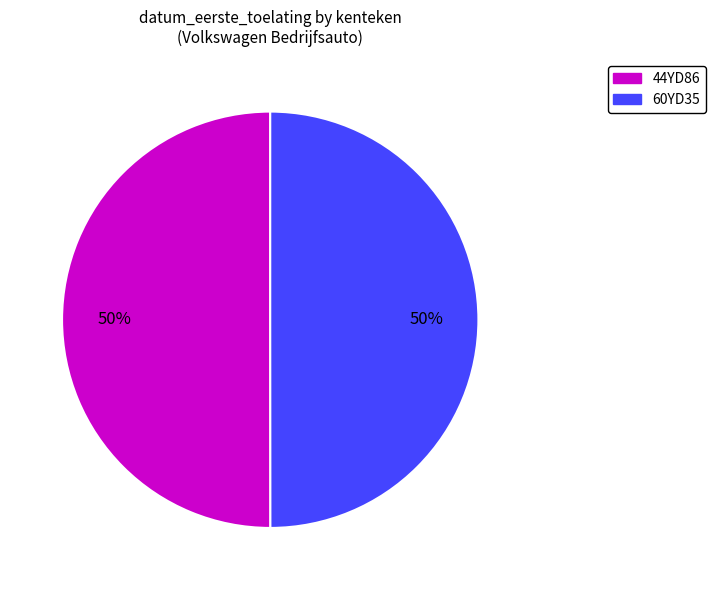

What is the ratio of the value at 60YD35 to the value at 44YD86?

1.0